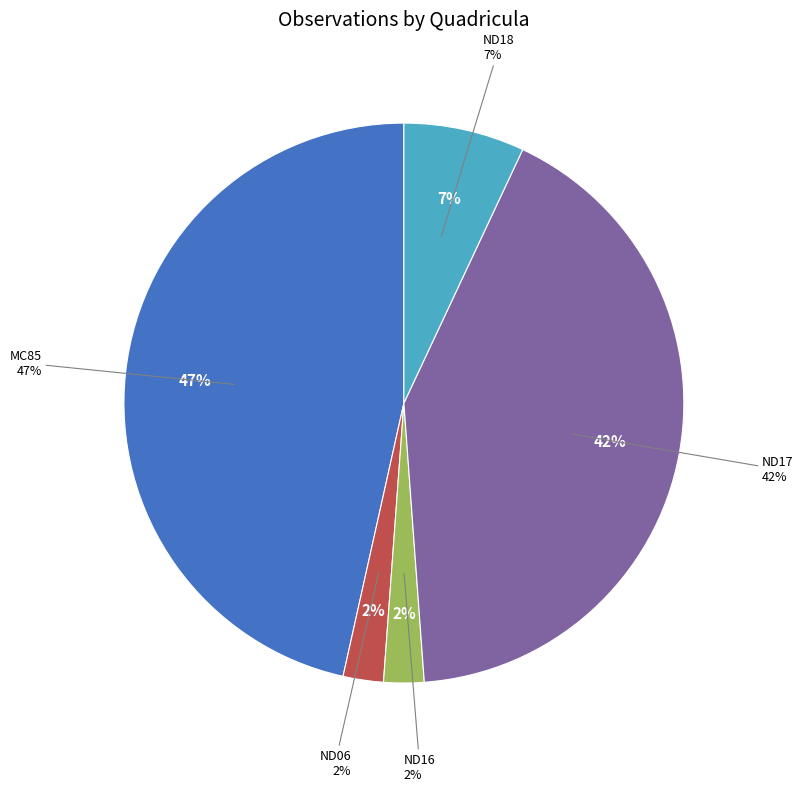

Count the number of slices in the pie.

5